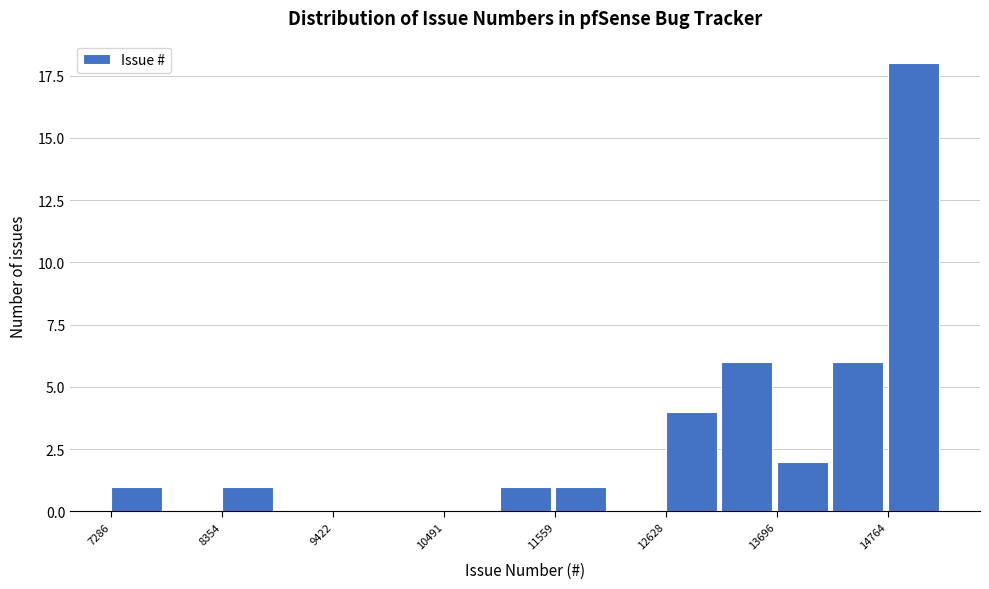

Around what value on the x-axis is the tallest bar? Give the approximate position of its centre, as read against the axis.

15000